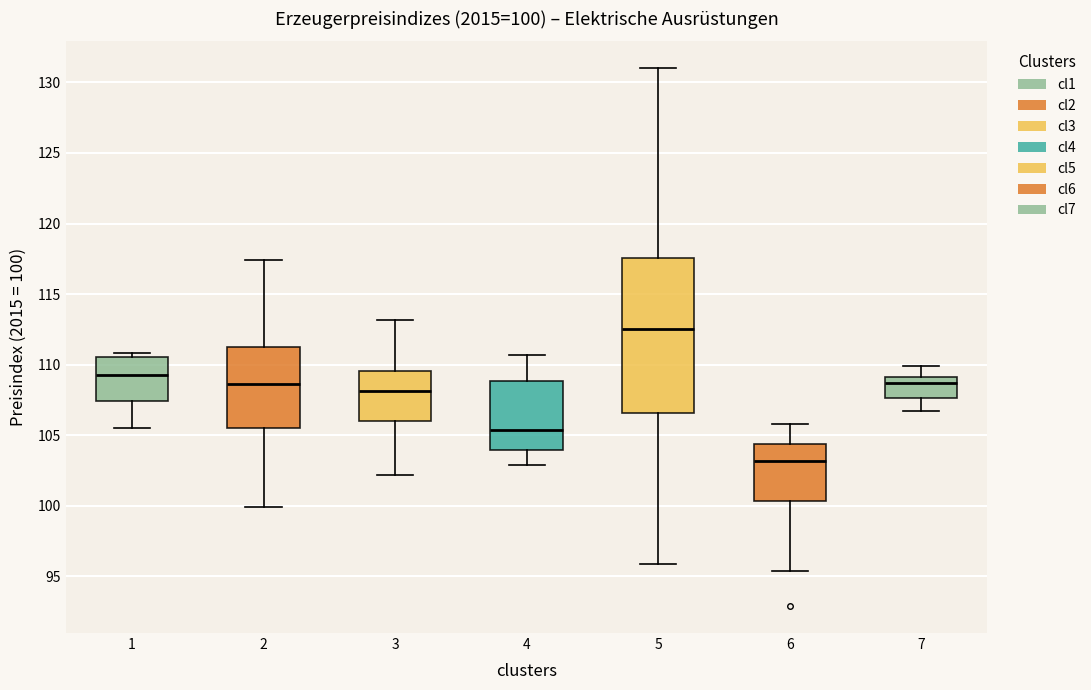

Which box has the highest median line?

5